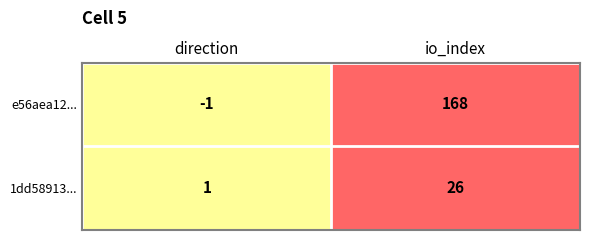

How many distinct data groups are displayed?

2